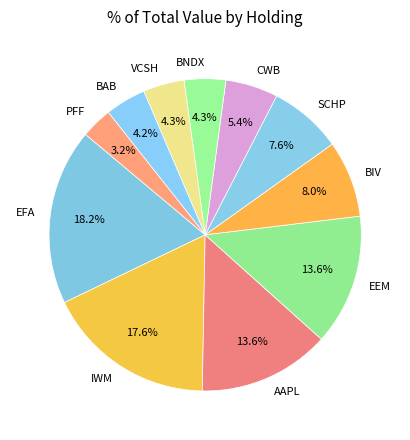

Between IWM and EEM, which is larger?

IWM